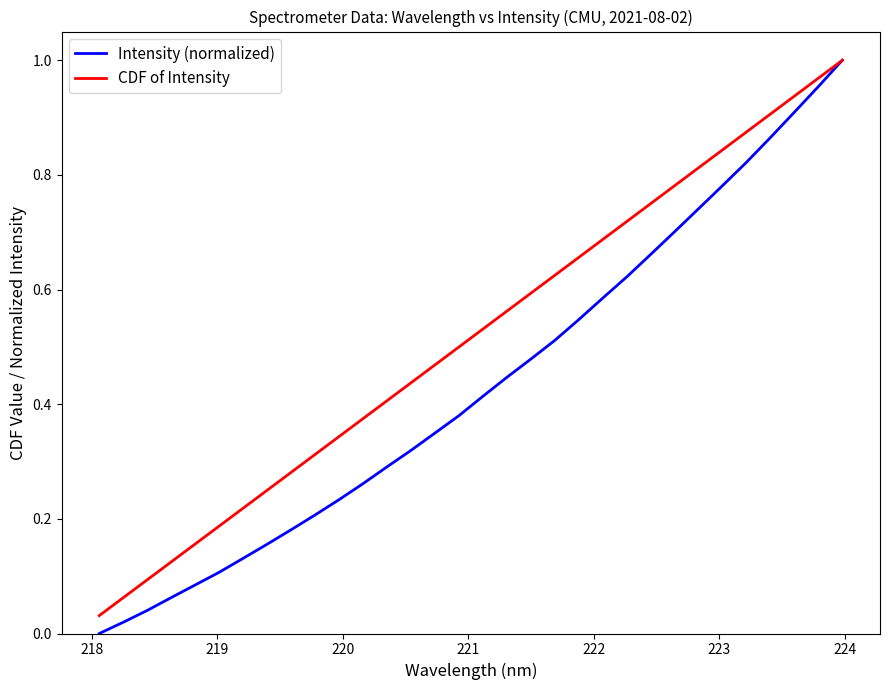

What are all the series names shown in the legend?

Intensity (normalized), CDF of Intensity